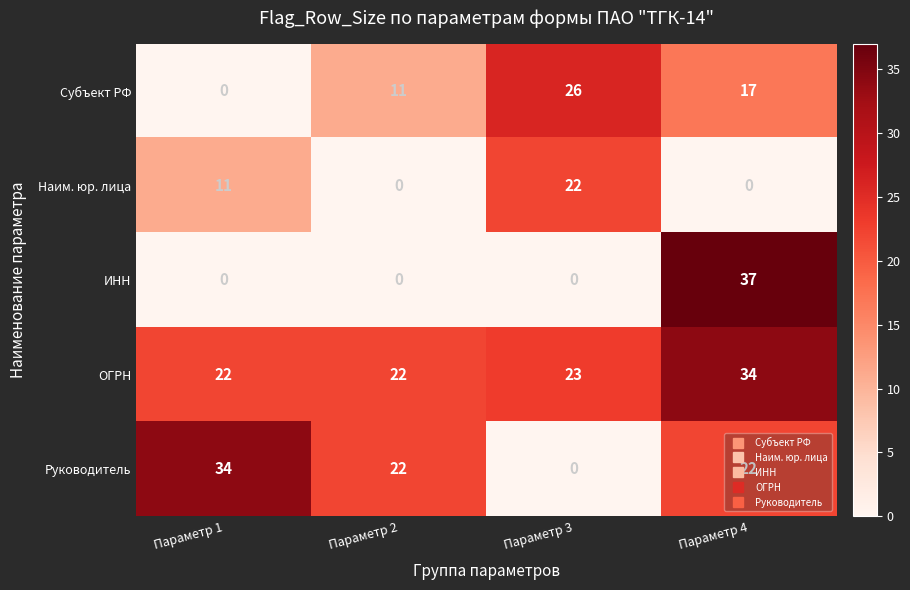

What is the difference between the second highest and minimum values in the Субъект РФ series?

17